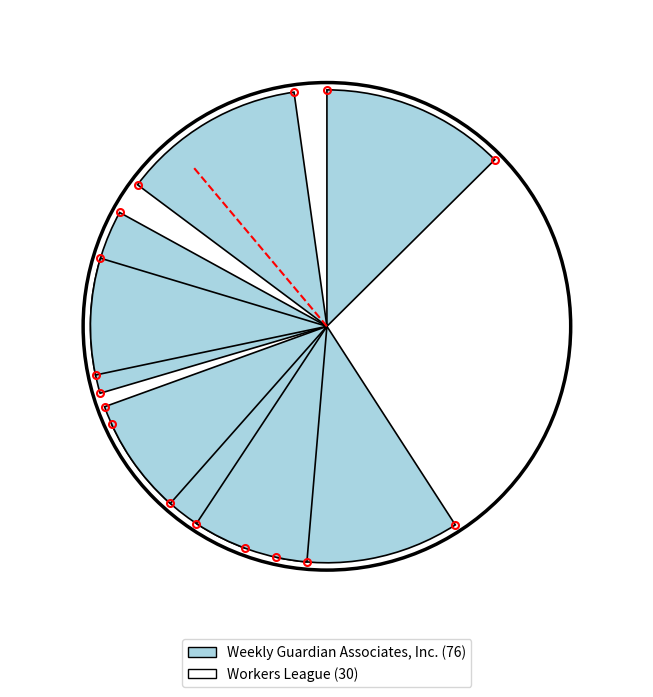

What is the smallest slice in the pie chart?

Workers League